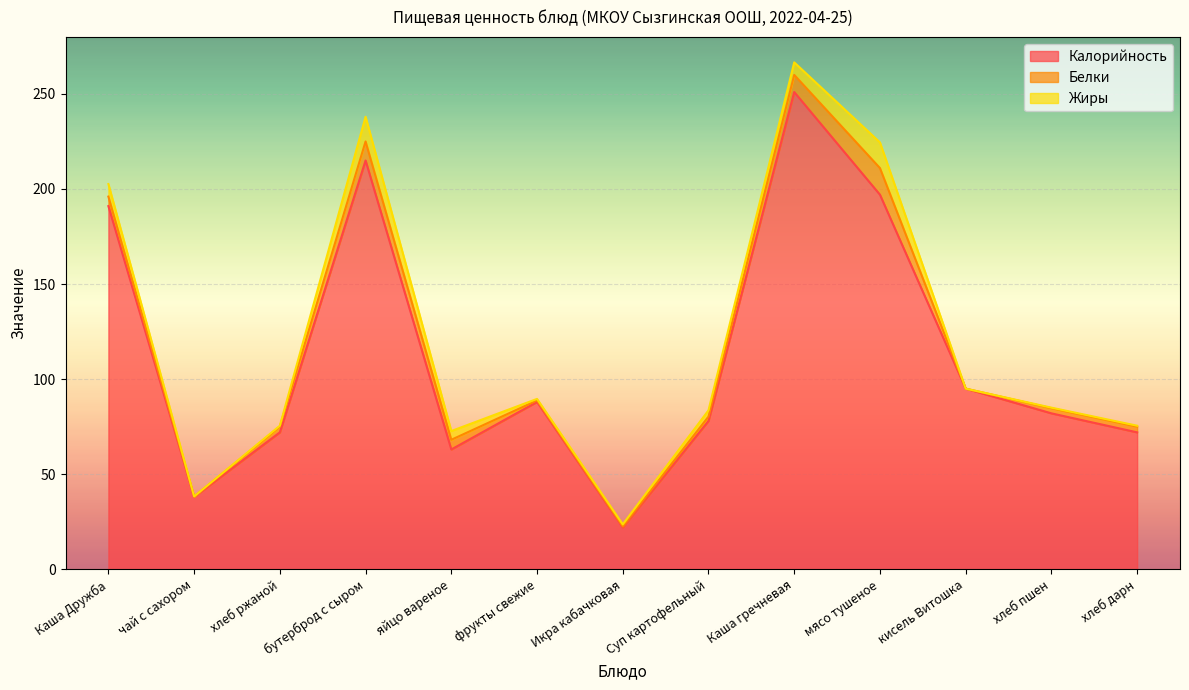

What is the spread (max minus min) of values at хлеб пшен?

81.7